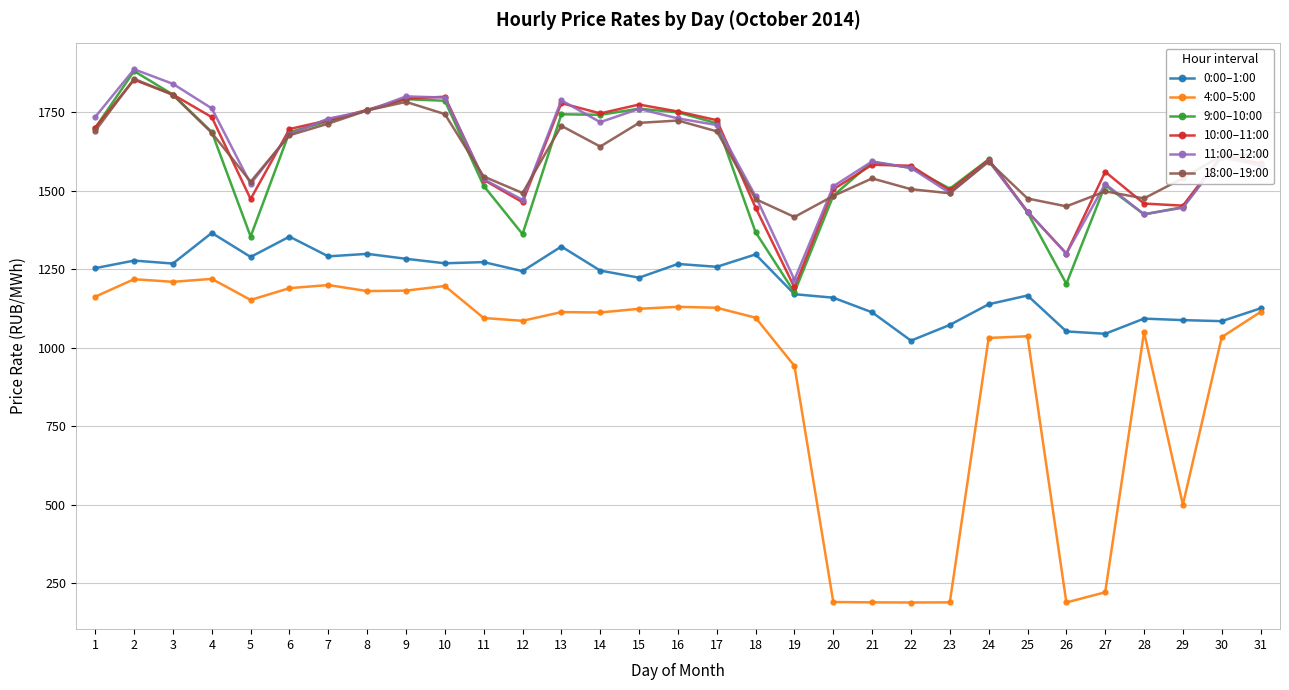

At which category does the chart reach its peak across all series?

2